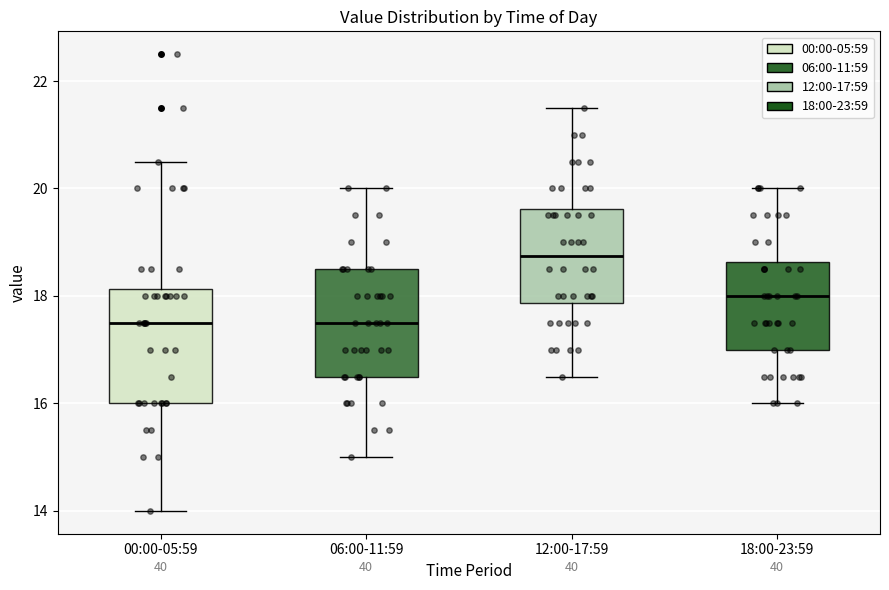

Reading left to right, read every box against the y-axis: the position of its median line, the range the box covers, and the ends of its whiskers. The values are not printed on the chart, so give them approximately, as read against the axis.

00:00-05:59: median 17.6, box 16.0 to 18.2, whiskers 14.0 to 20.6
06:00-11:59: median 17.6, box 16.6 to 18.6, whiskers 15.0 to 20.0
12:00-17:59: median 18.8, box 17.8 to 19.6, whiskers 16.6 to 21.6
18:00-23:59: median 18.0, box 17.0 to 18.6, whiskers 16.0 to 20.0